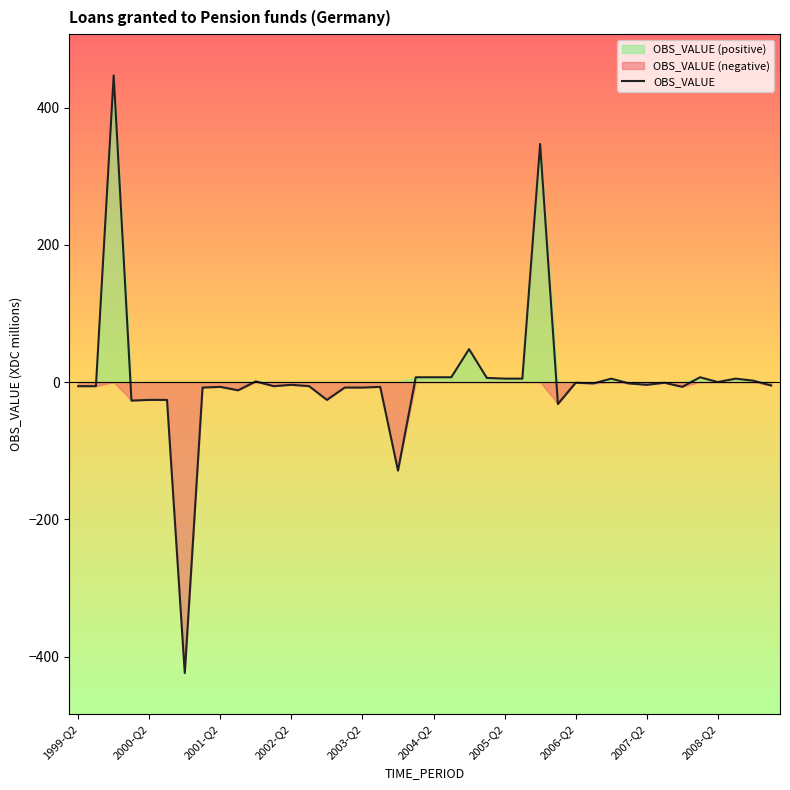

What is the value of the 12th point from the left?

-6